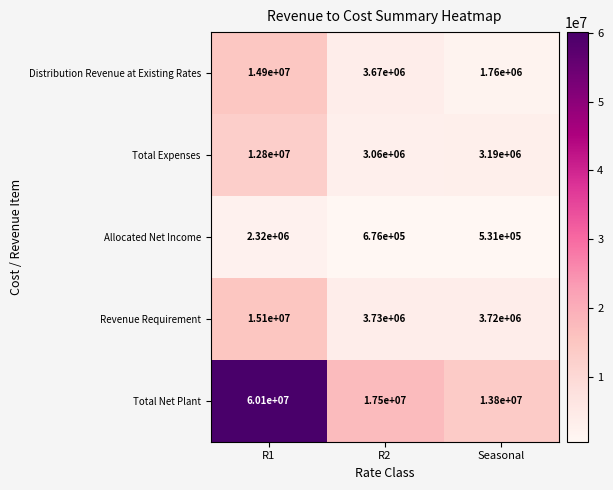

Which series has the largest range (max minus min)?

Total Net Plant